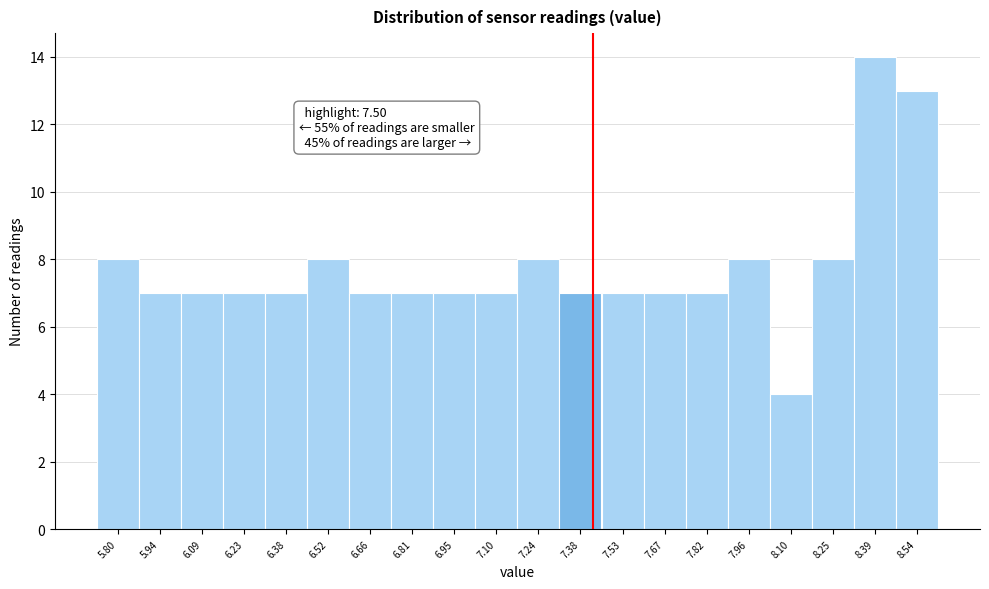

Reading left to right, what are all the values shown in this chart?

8	7	7	7	7	8	7	7	7	7	8	7	7	7	7	8	4	8	14	13